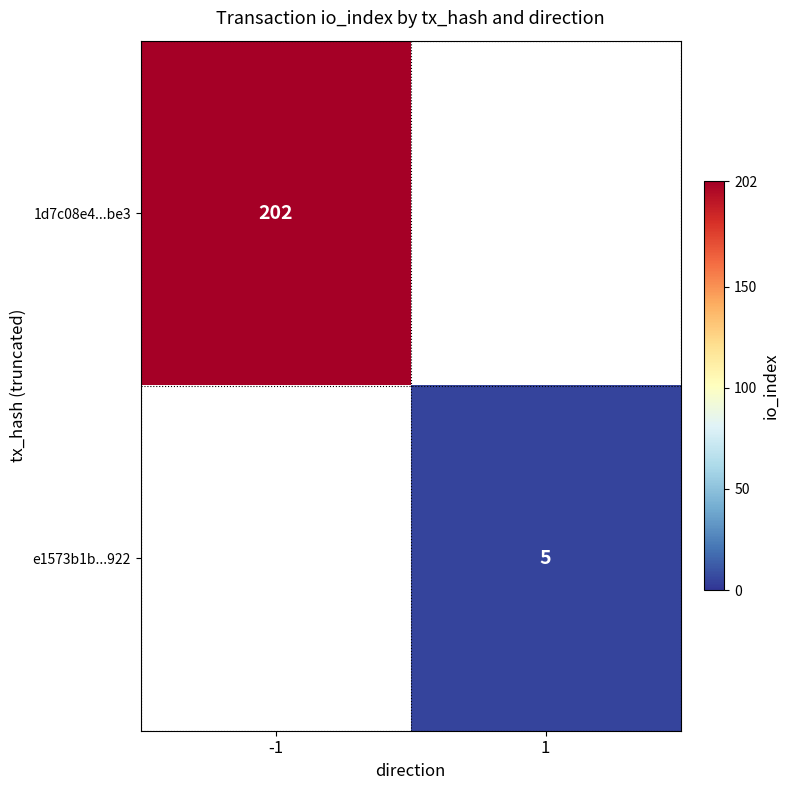

Is the value of 1d7c08e4...be3 at -1 greater than the value of e1573b1b...922 at 1?

Yes